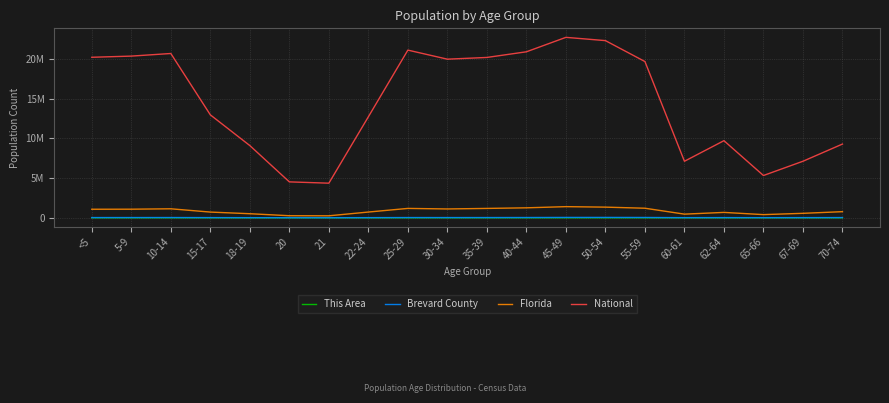

What is the label of the 13th point from the left?

45-49